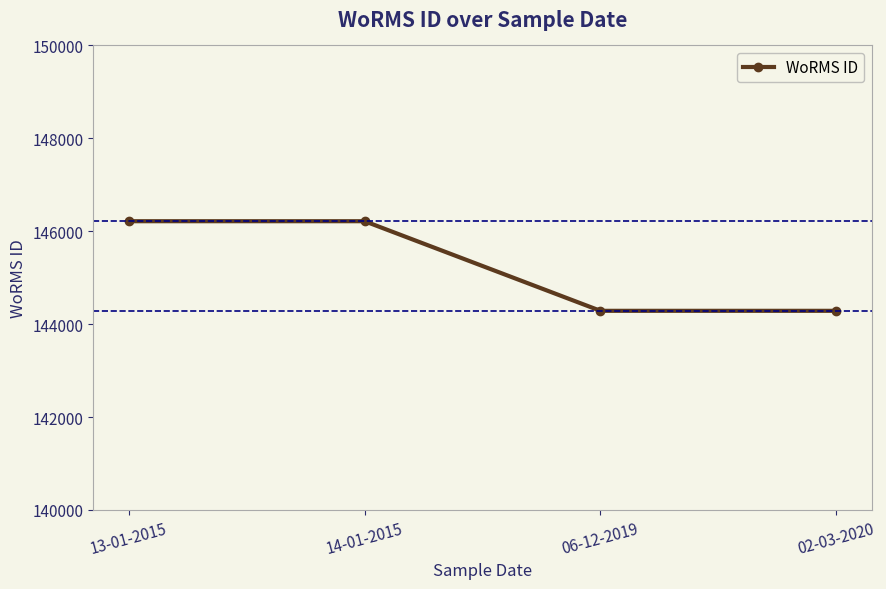

Reading left to right, transcribe all the data shown in this chart.

146216	146216	144287	144287